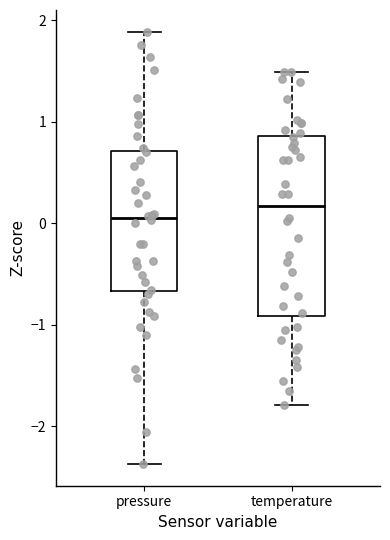

Where does the upper whisker of the box for temperature end on the y-axis? The values are not printed on the chart, so give them approximately, as read against the axis.

1.5